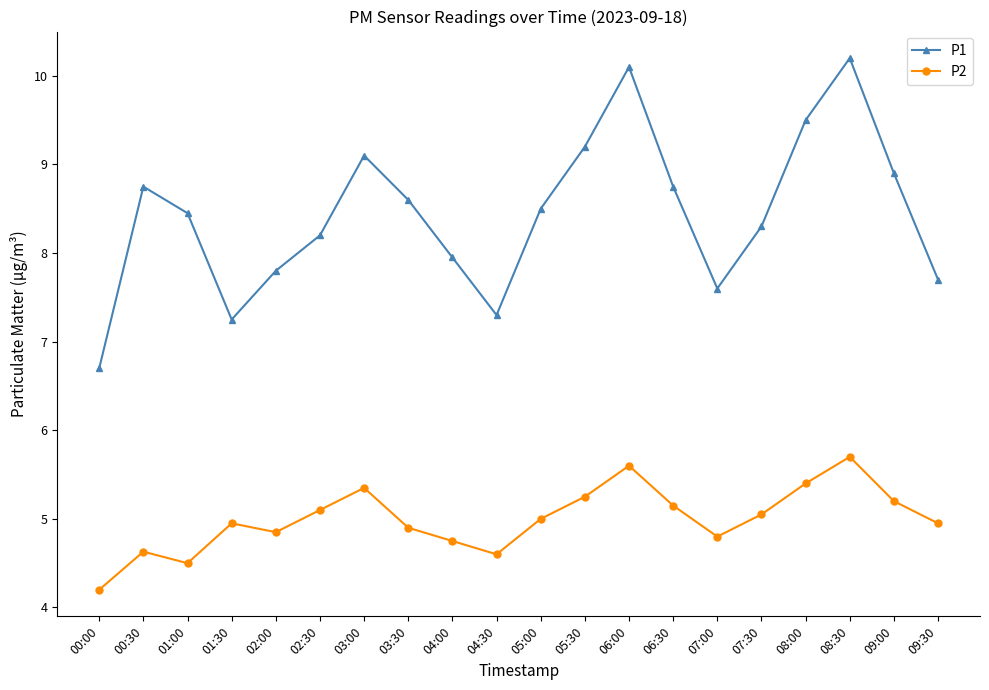

Which series has the largest total across all categories?

P1